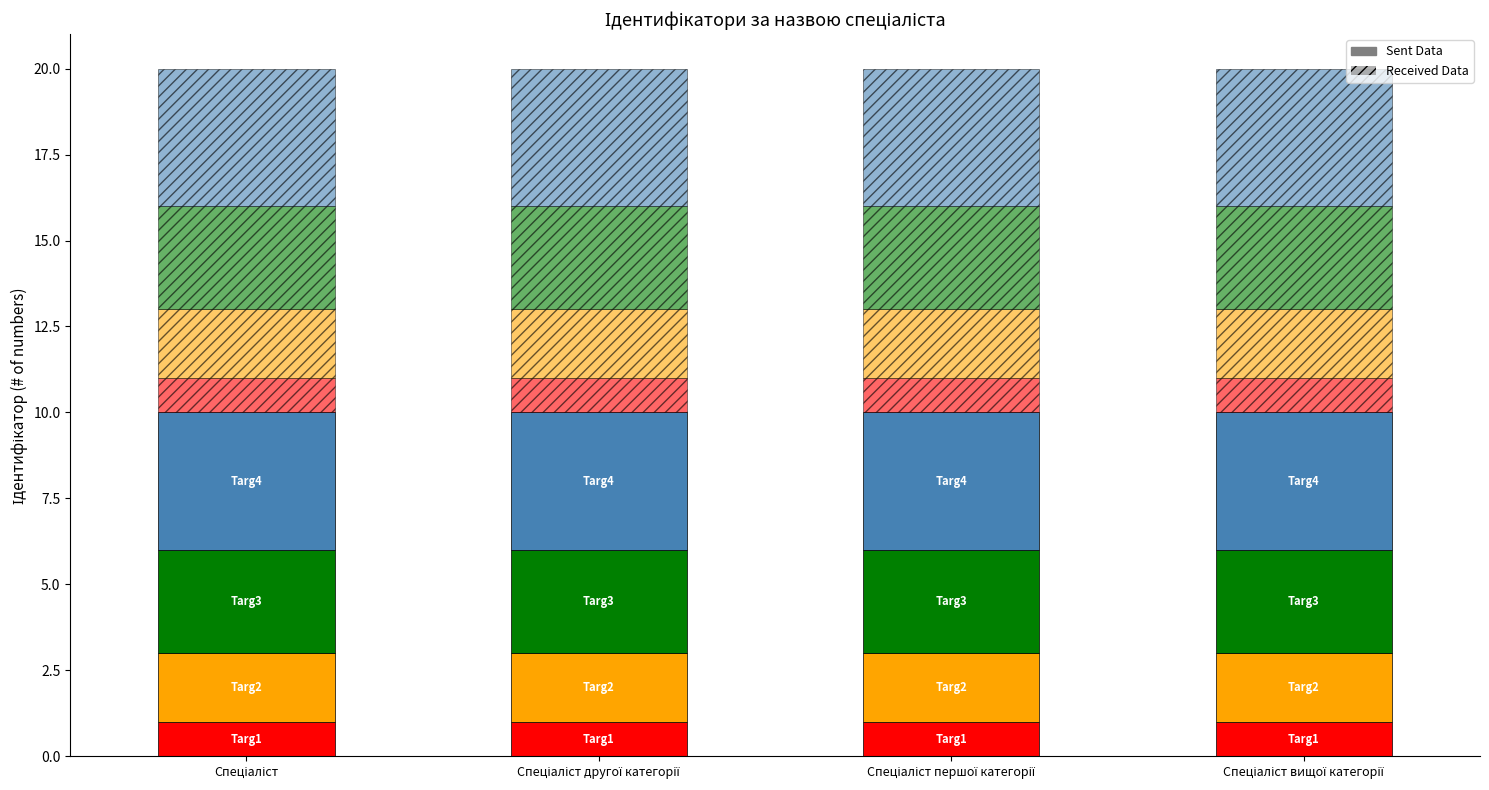

True or false: the data shows 1 at Спеціаліст другої категорії.

False